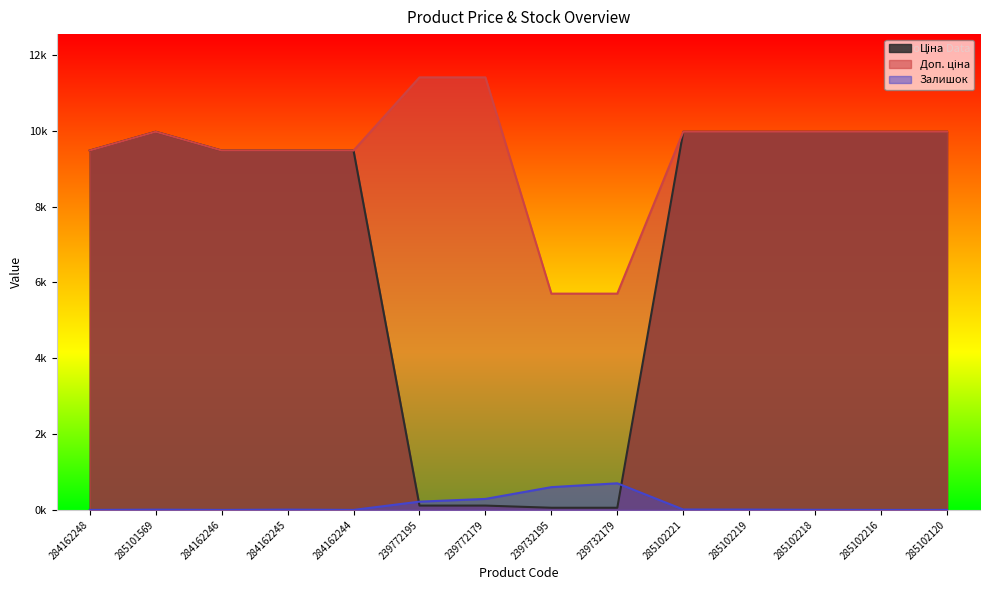

What are all the series names shown in the legend?

Ціна, Доп. ціна, Залишок